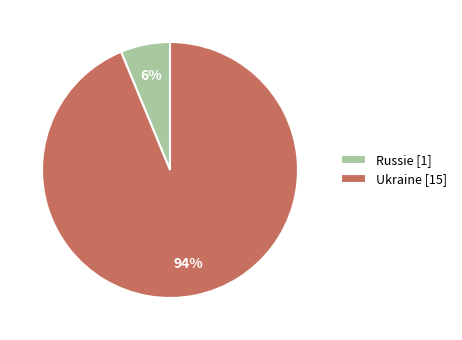

Which slice is the smallest?

Russie